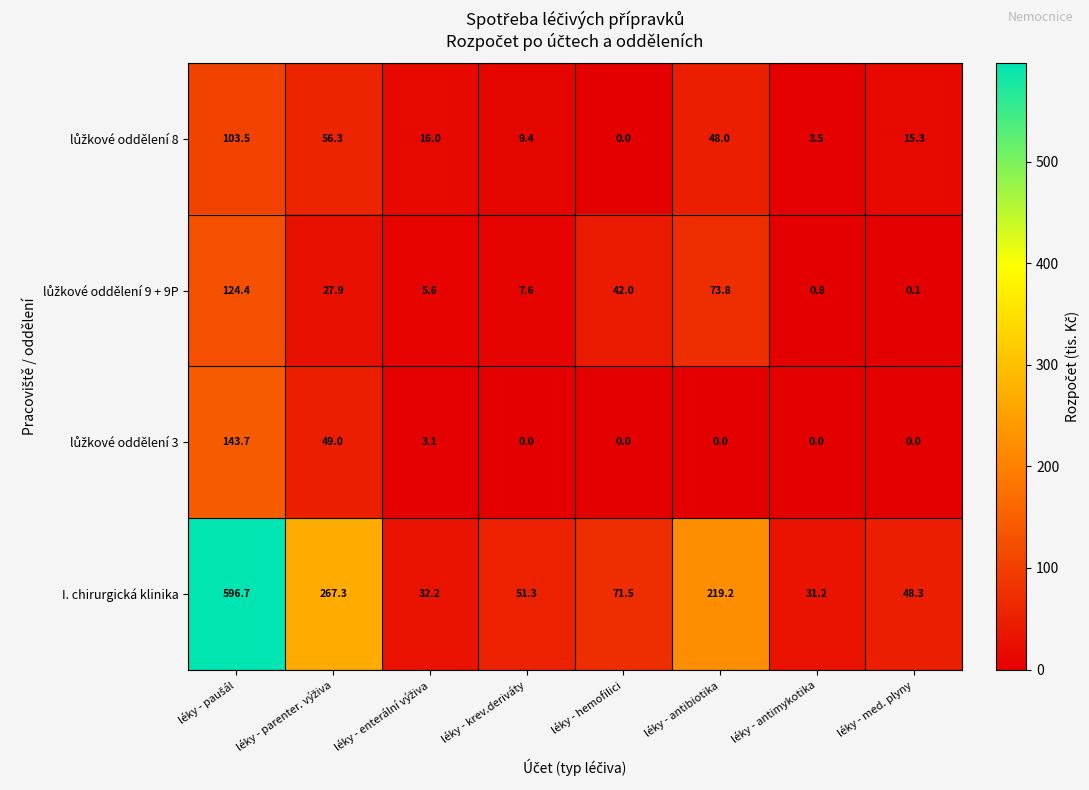

Which series has the largest total across all categories?

I. chirurgická klinika